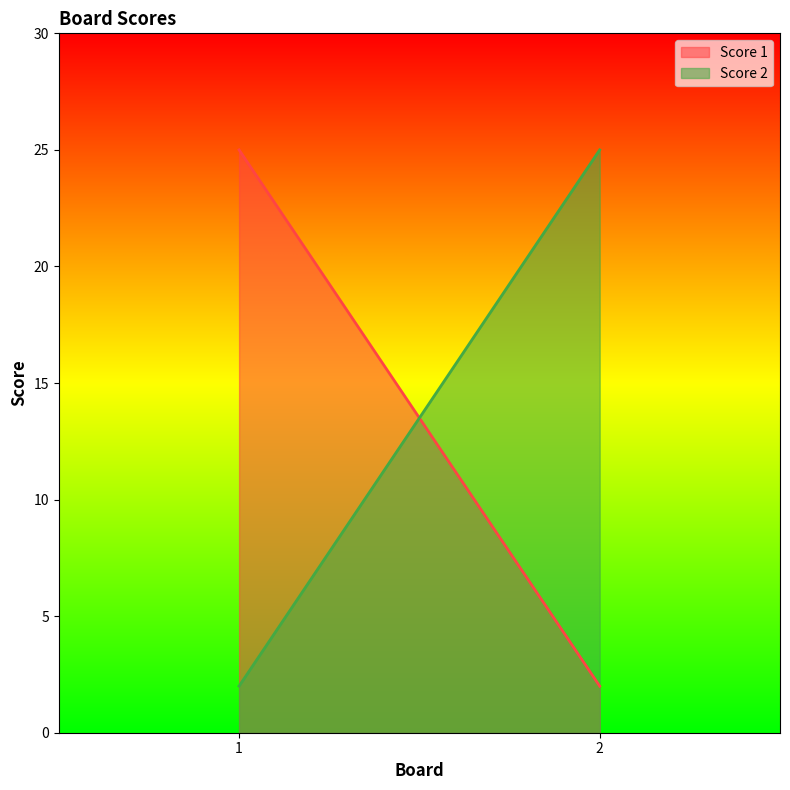

What is the value of the Score 1 point at the 1st from the left?

25